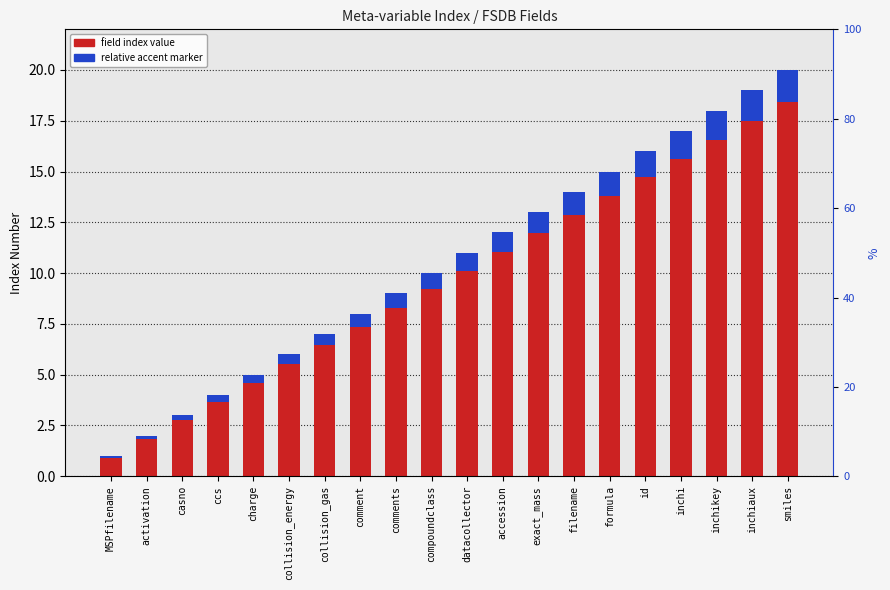

What is the total value across all series at collision_gas?

7.6